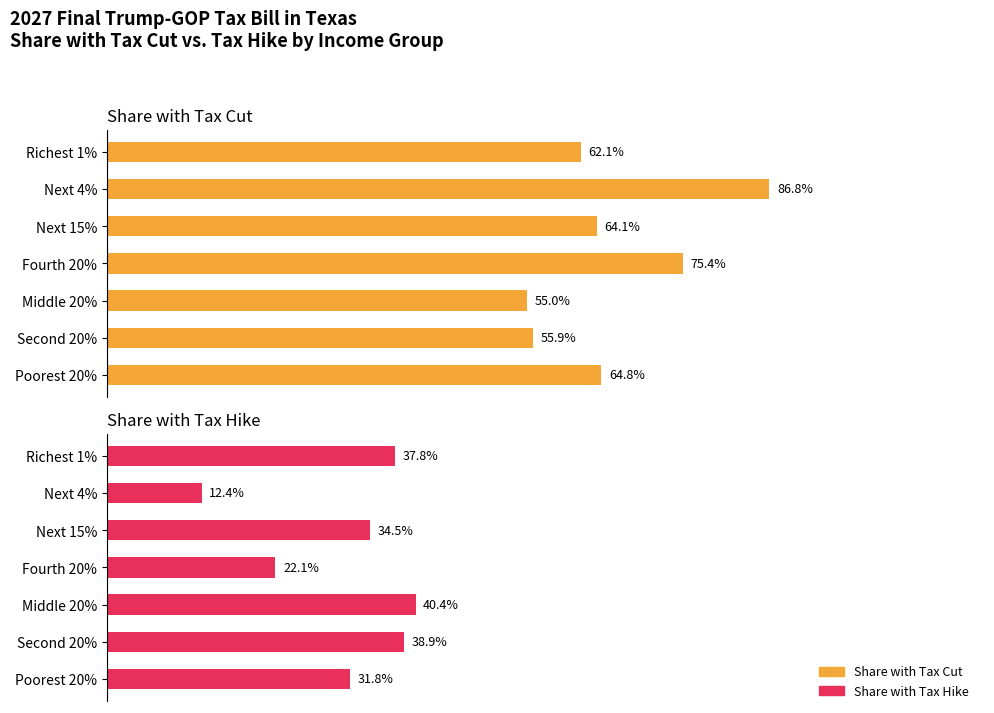

What is the sum of all Share with Tax Hike values?

2.2